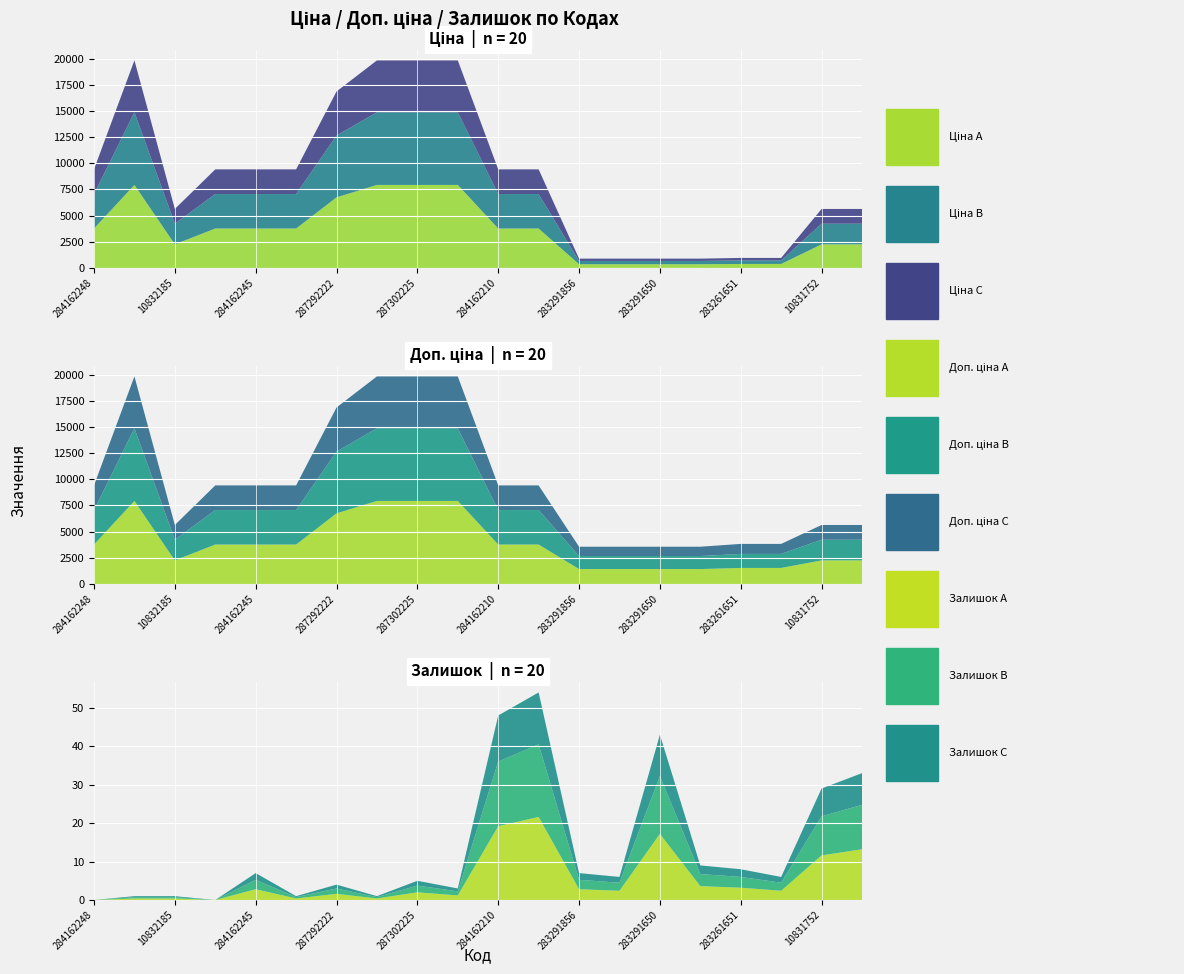

Reading left to right, transcribe all the data shown in this chart.

Ціна: 9416.9	19831.1	5636.0	9416.9	9416.9	9416.9	16863.2	19831.1	19831.1	19831.1	9416.9	9416.9	889.9	889.9	889.9	889.9	957.1	957.1	5636.0	5636.0
Доп. ціна: 9416.9	19831.1	5636.0	9416.9	9416.9	9416.9	16863.2	19831.1	19831.1	19831.1	9416.9	9416.9	3559.7	3559.7	3559.7	3559.7	3828.4	3828.4	5636.0	5636.0
Залишок: 0.0	1.0	1.0	0.0	7.0	1.0	4.0	1.0	5.0	3.0	48.0	54.0	7.0	6.0	43.0	9.0	8.0	6.0	29.0	33.0